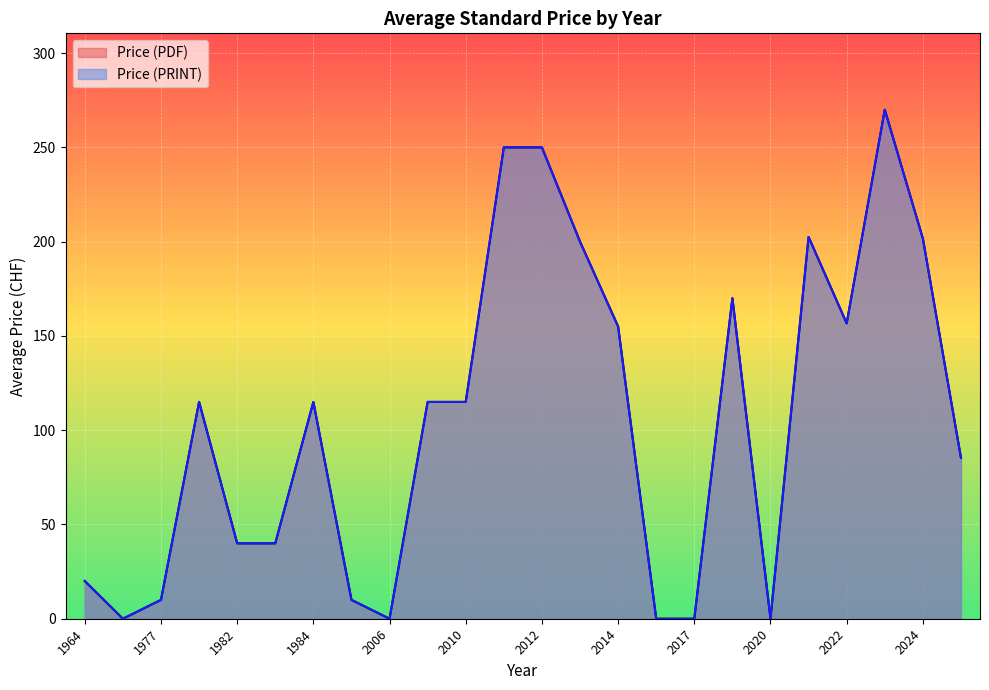

List the series in order of their peak value, lowest first.

Price (PDF), Price (PRINT)